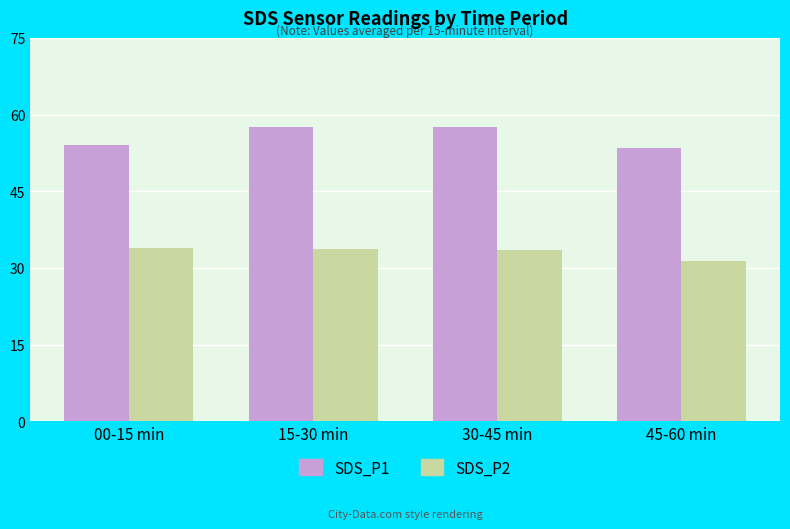

Is it true that SDS_P2 equals 33.8 at 15-30 min?

True